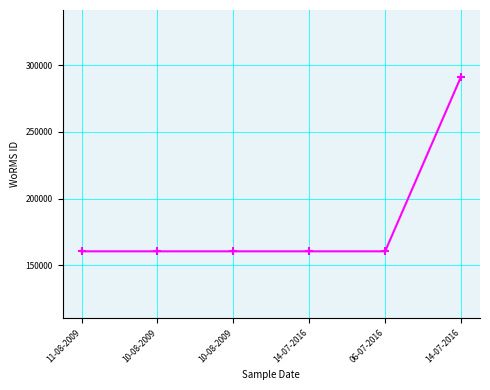

What is the sum of all values?

1094182